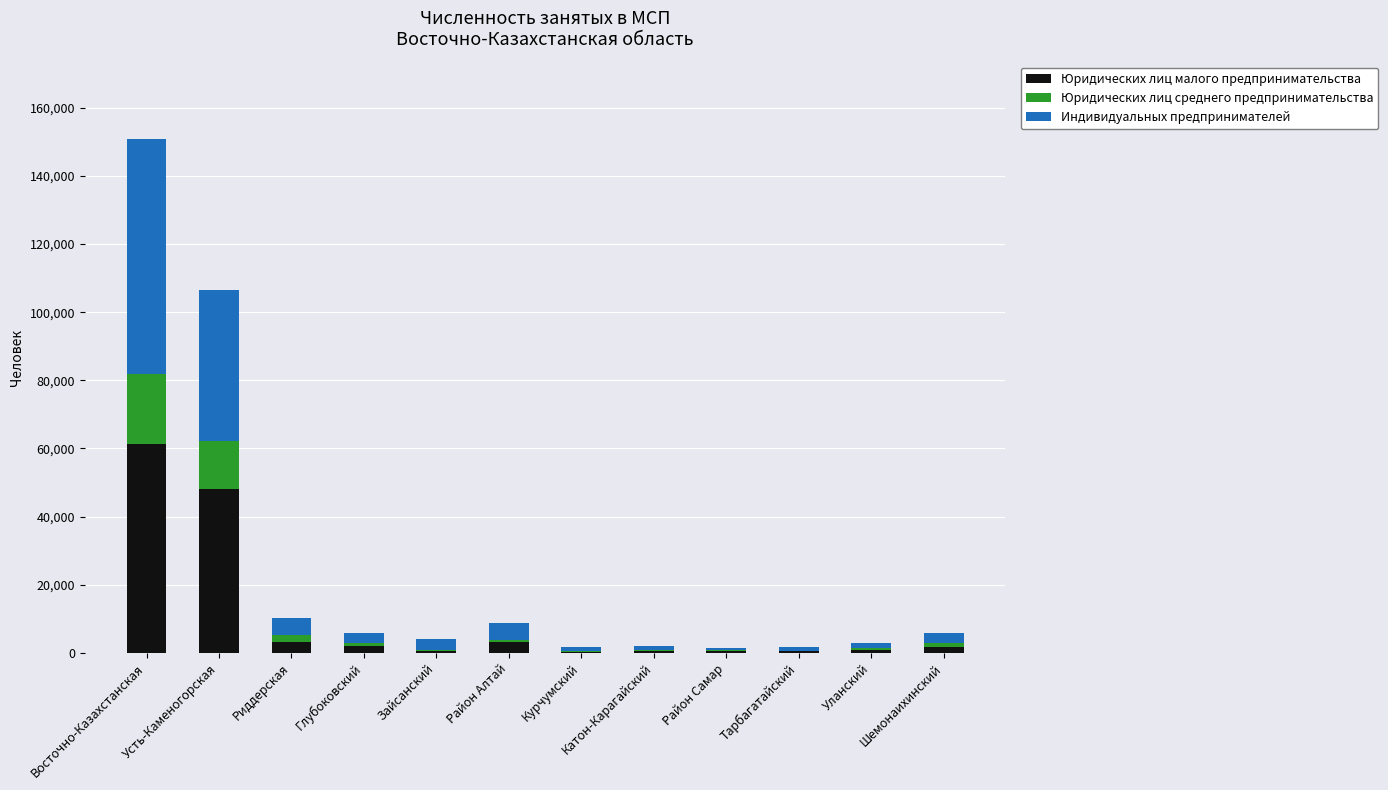

At which label does Юридических лиц малого предпринимательства first exceed 1704?

Восточно-Казахстанская